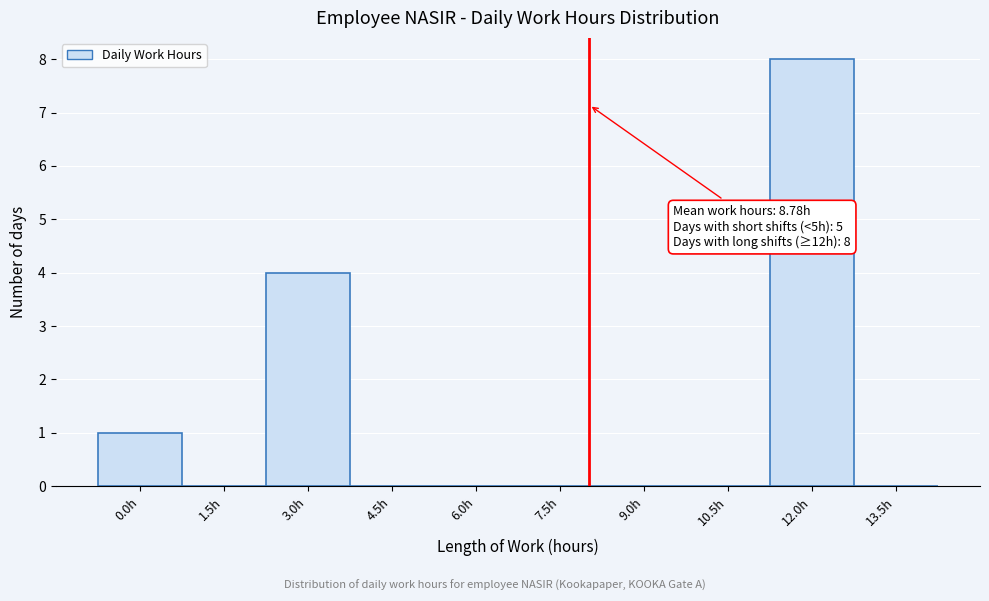

Reading left to right, extract all data points from this chart.

0.0h=1	1.5h=0	3.0h=4	4.5h=0	6.0h=0	7.5h=0	9.0h=0	10.5h=0	12.0h=8	13.5h=0